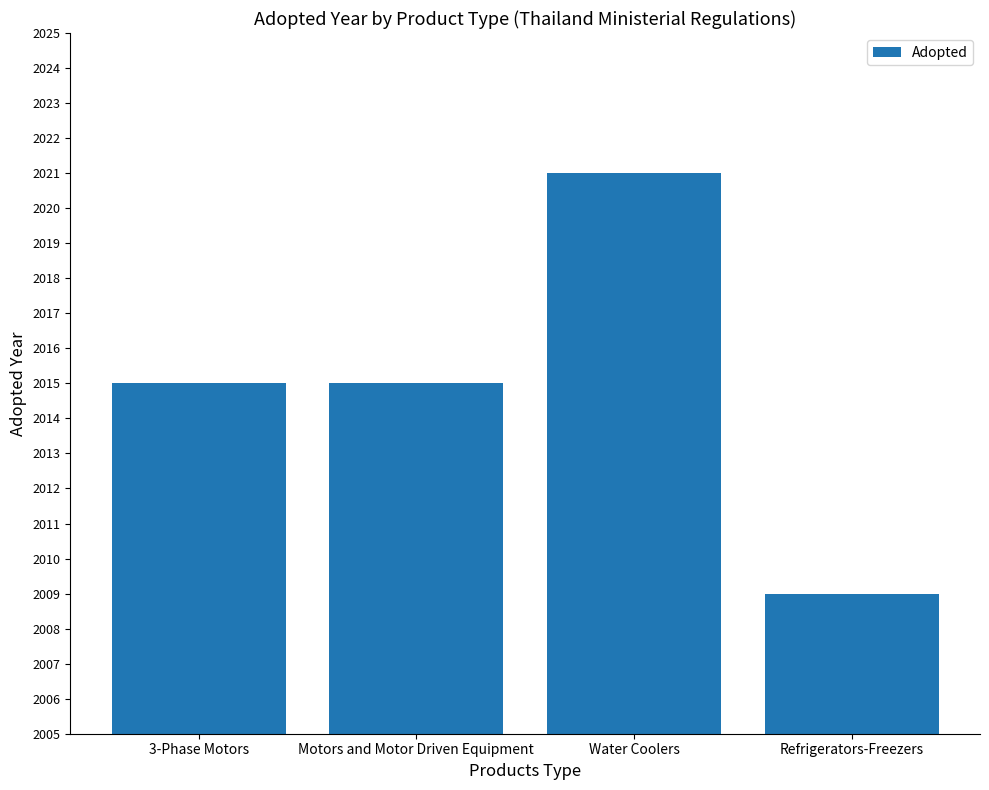

What is the label of the 1st bar from the right?

Refrigerators-Freezers